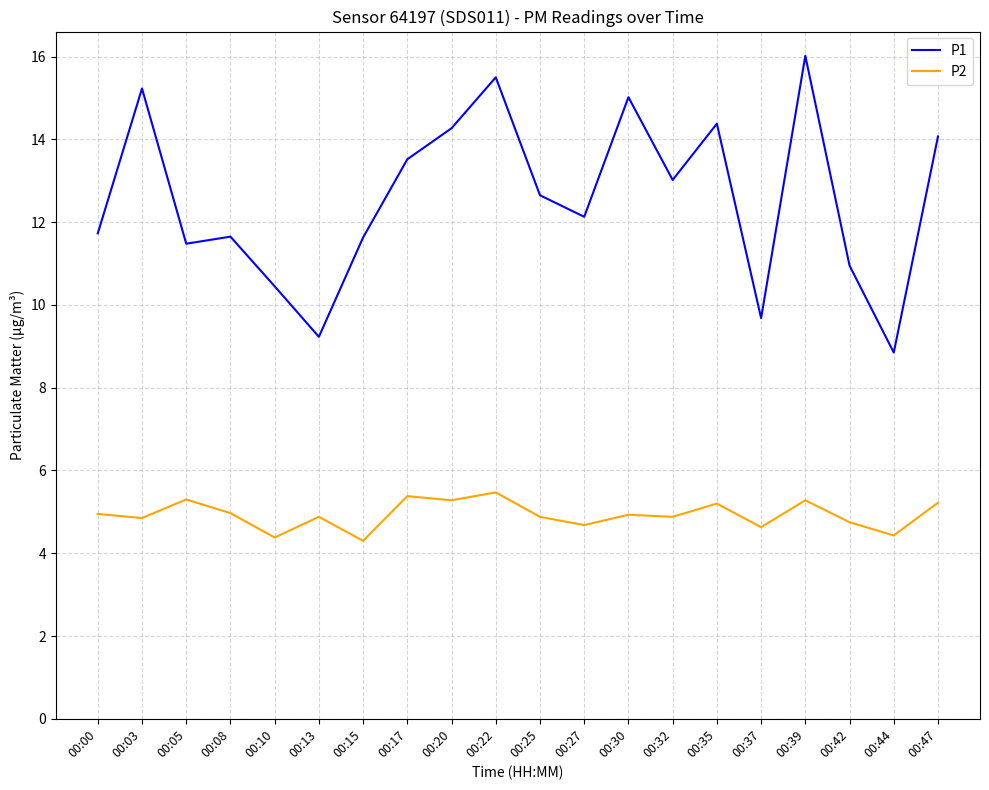

True or false: P2 and P1 cross at least once.

False